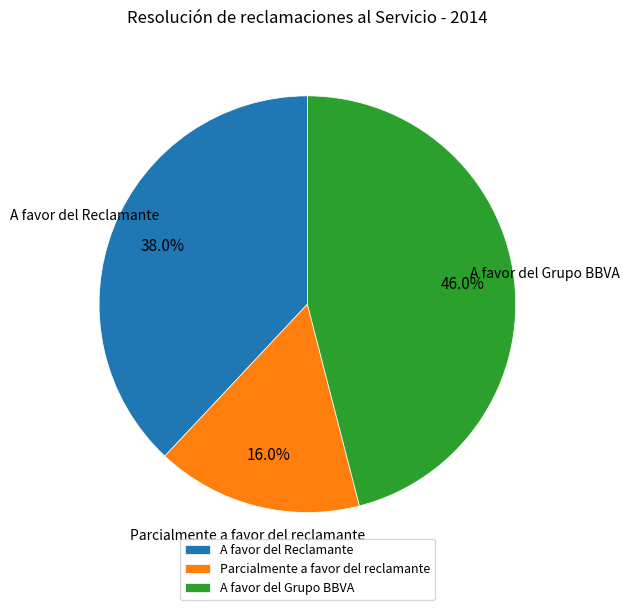

Which slice is the largest?

A favor del Grupo BBVA